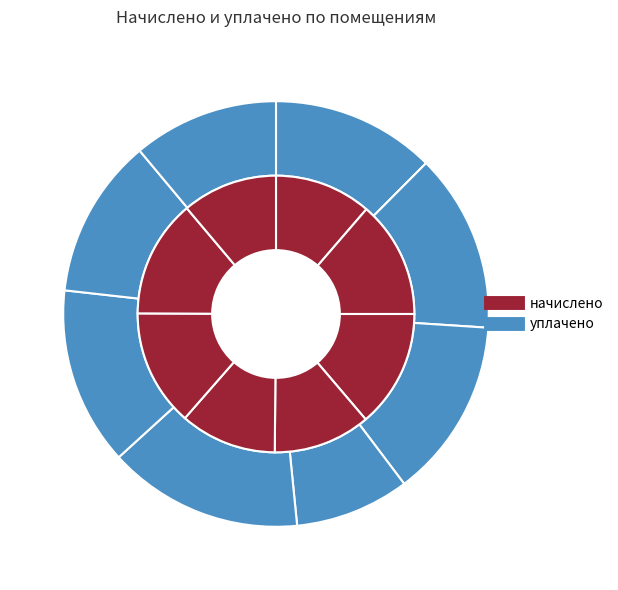

To the nearest percent, what is the average slice percentage?

12%